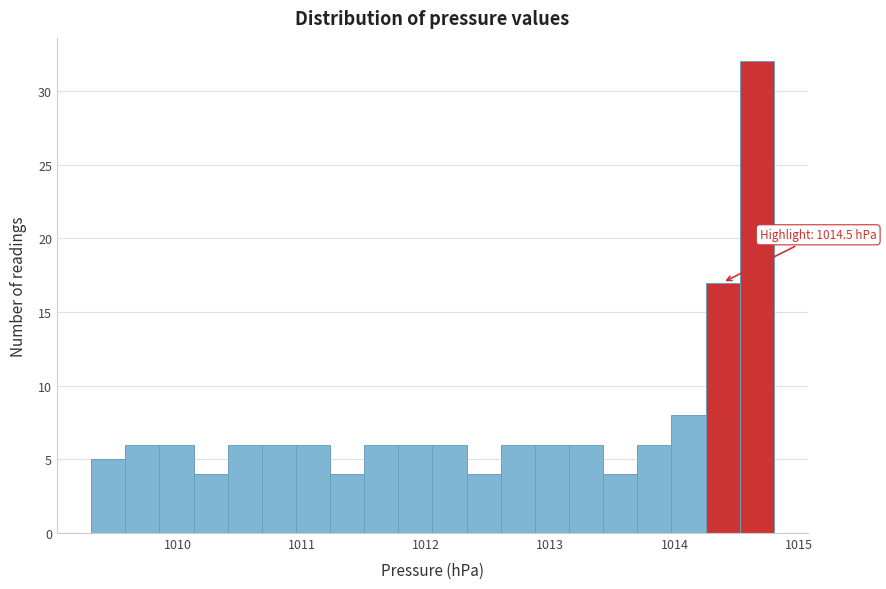

Around what value on the x-axis is the tallest bar? Give the approximate position of its centre, as read against the axis.

1014.7